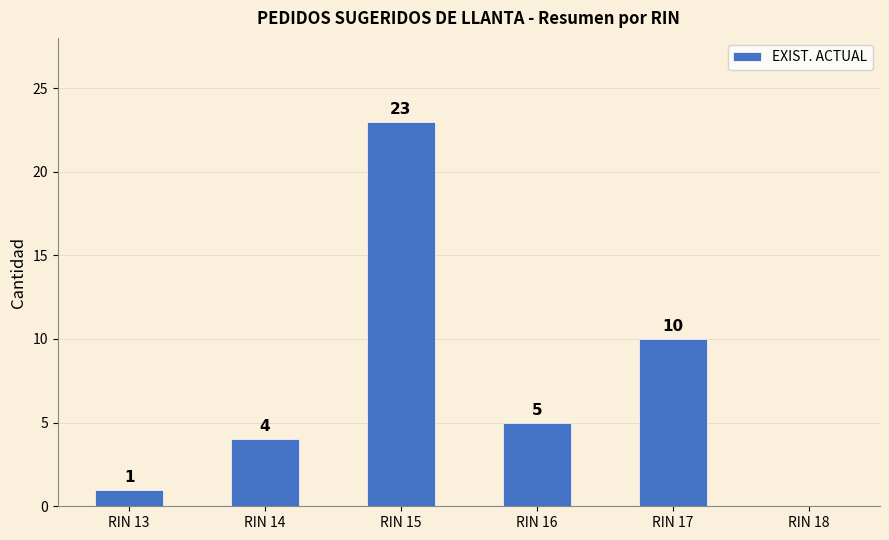

How many positive values are there?

5